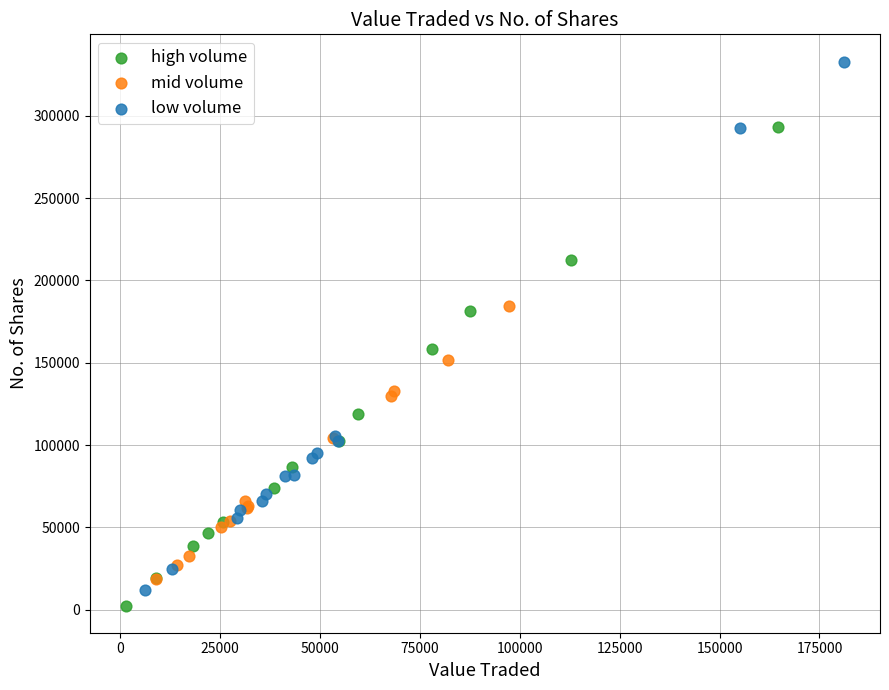

Which series has the widest spread of Y values?

low volume